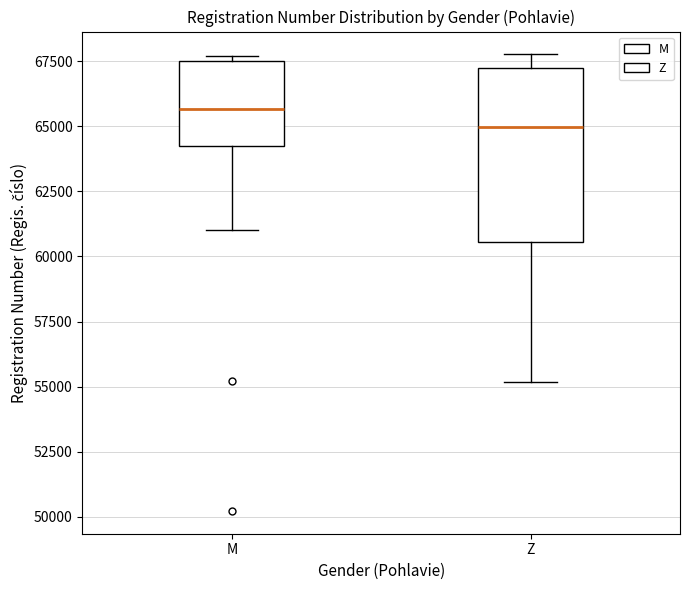

Where is the upper edge of the box for Z on the y-axis? The values are not printed on the chart, so give them approximately, as read against the axis.

67000